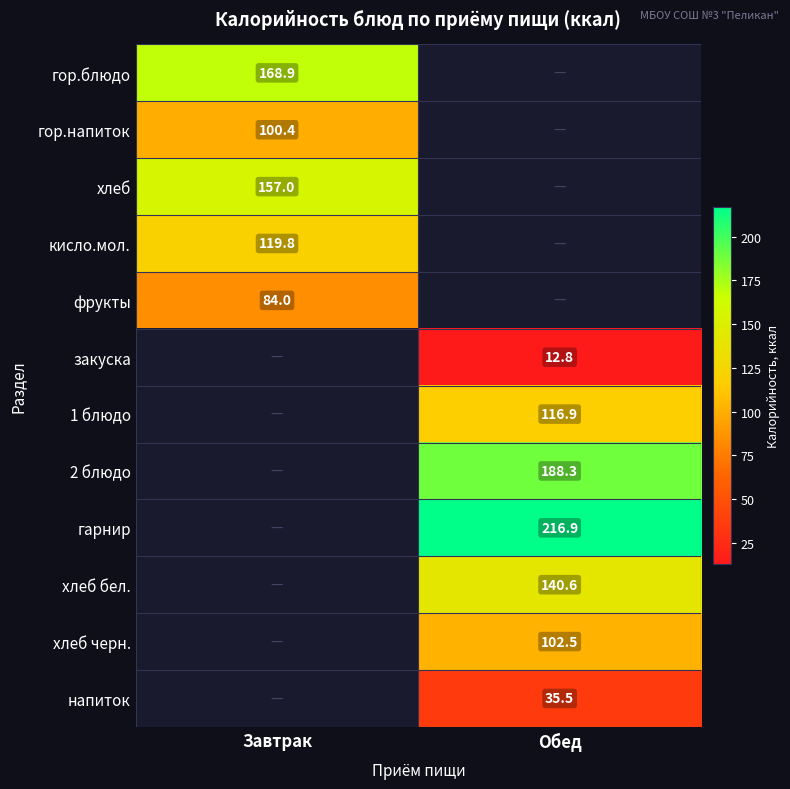

The value of хлеб черн. at Обед is 144.6. True or false?

False